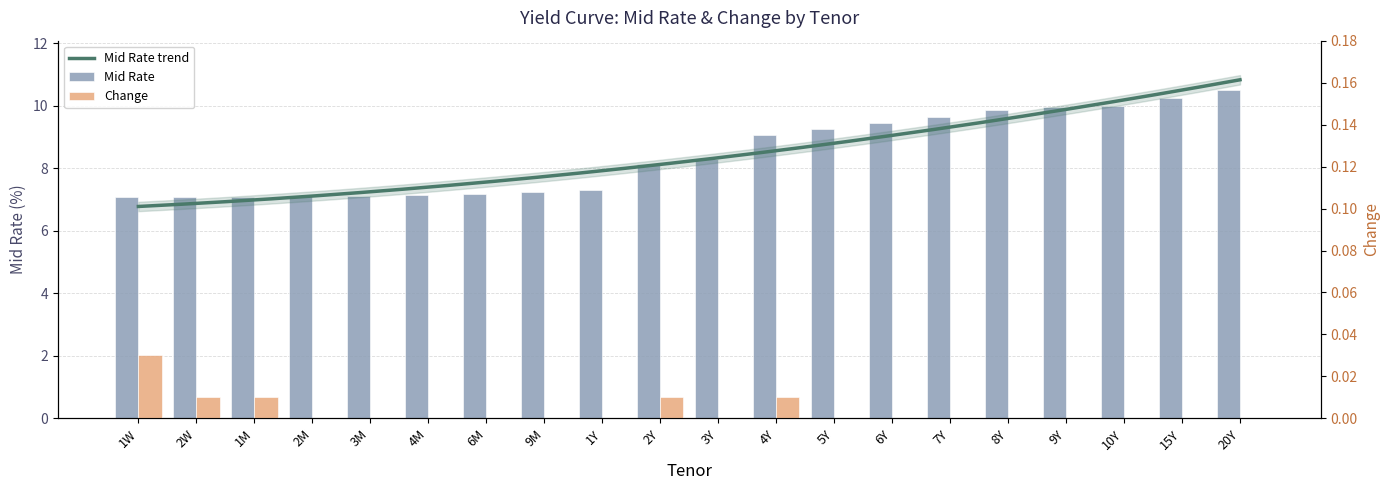

How many data points in Mid Rate are above 8?

11